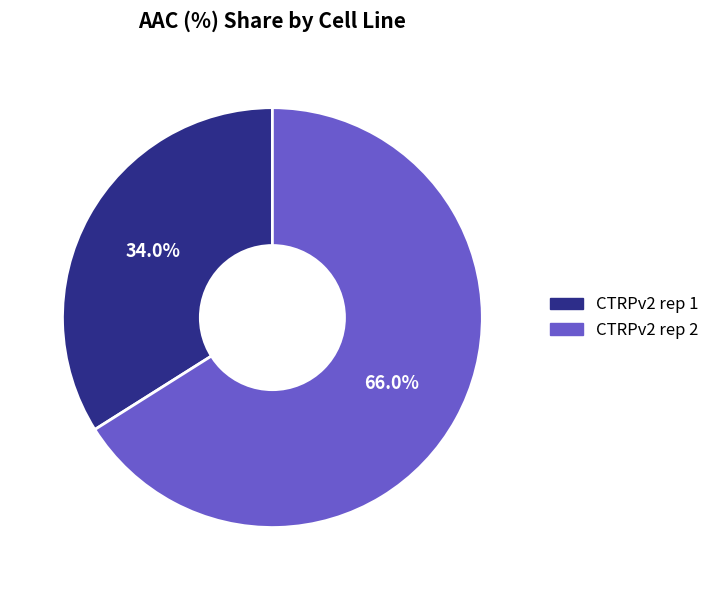

Rank the categories by value from lowest to highest.

CTRPv2 rep 1, CTRPv2 rep 2